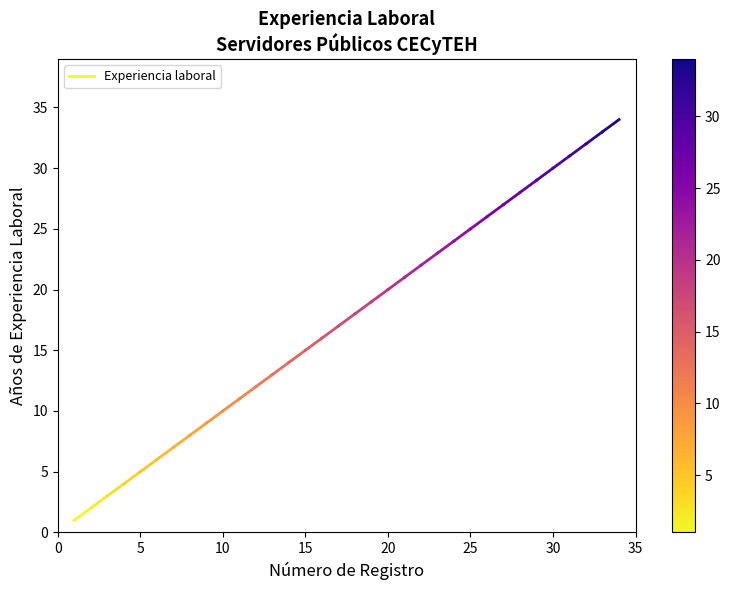

Count the number of categories in the chart.

2